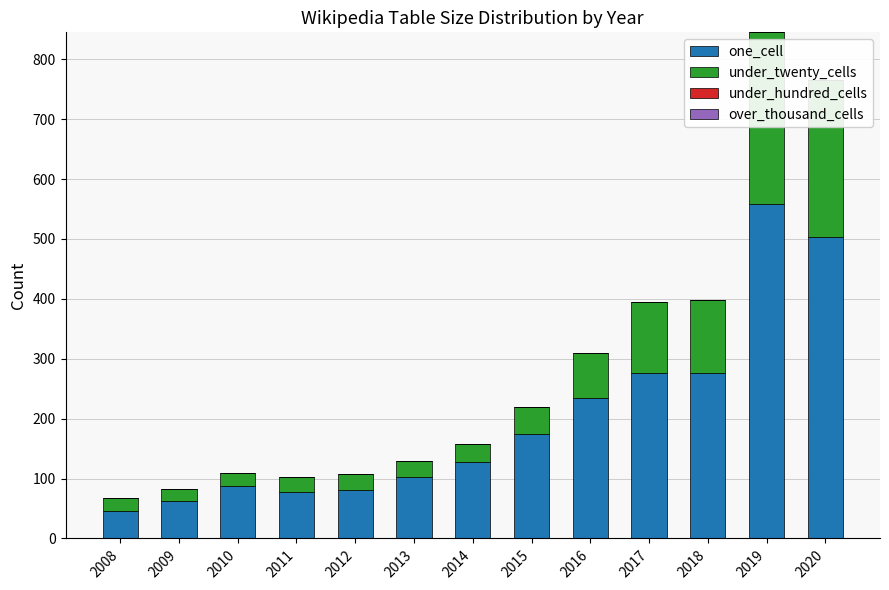

The one_cell series shows 32 at 2011. True or false?

False